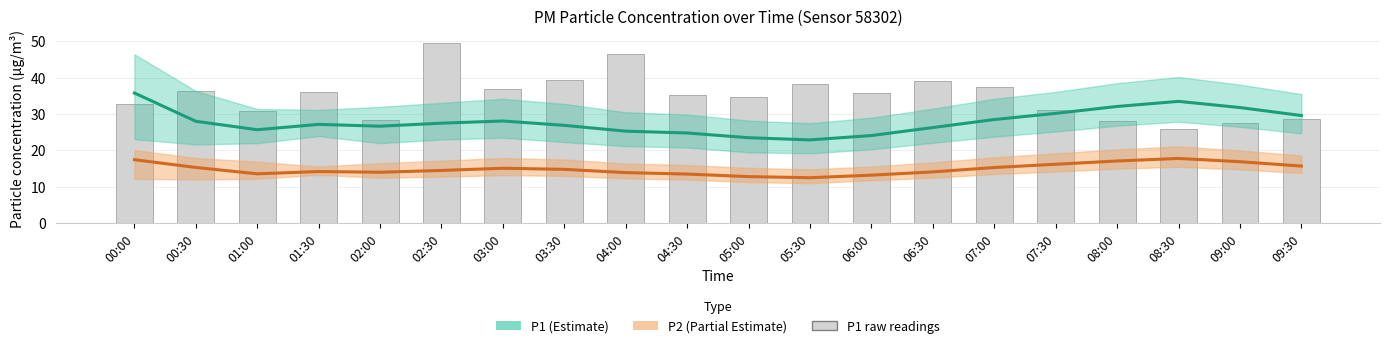

Reading left to right, what are all the values shown in this chart?

P1: 35.8	28.0	25.7	27.2	26.7	27.5	28.1	26.9	25.3	24.8	23.5	22.9	24.1	26.3	28.5	30.2	32.1	33.5	31.8	29.6
P2: 17.4	15.3	13.6	14.2	14.0	14.5	15.1	14.8	13.9	13.5	12.8	12.5	13.2	14.1	15.3	16.2	17.1	17.8	16.9	15.7
P1 raw: 32.8	36.4	30.9	36.1	28.3	49.7	36.9	39.4	46.5	35.4	34.8	38.4	35.7	39.0	37.5	31.1	28.0	25.9	27.6	28.8